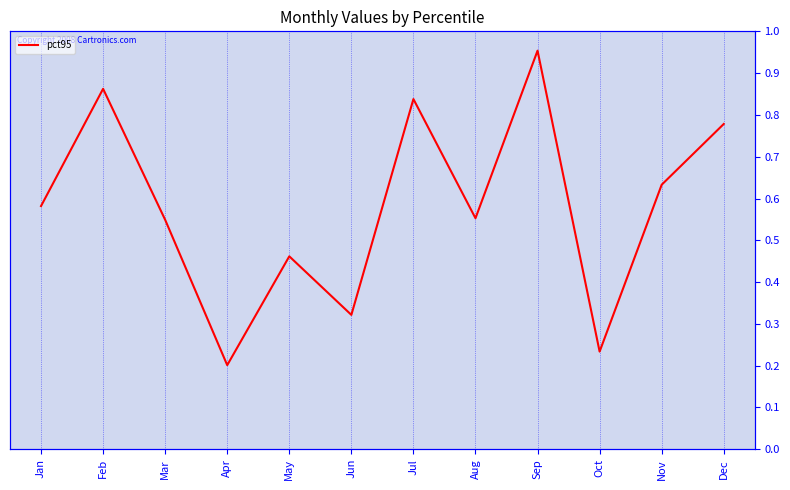

What is the maximum value shown in the chart?

1.0